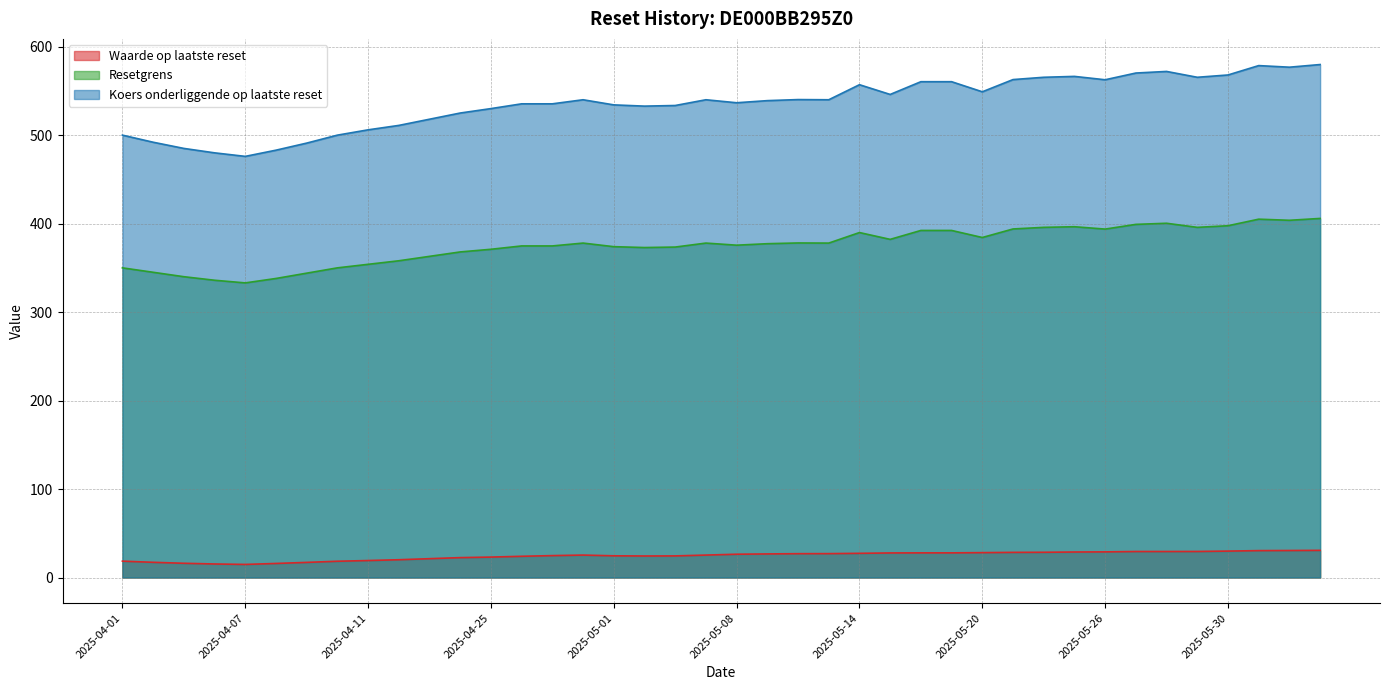

How many lines are shown in the chart?

3